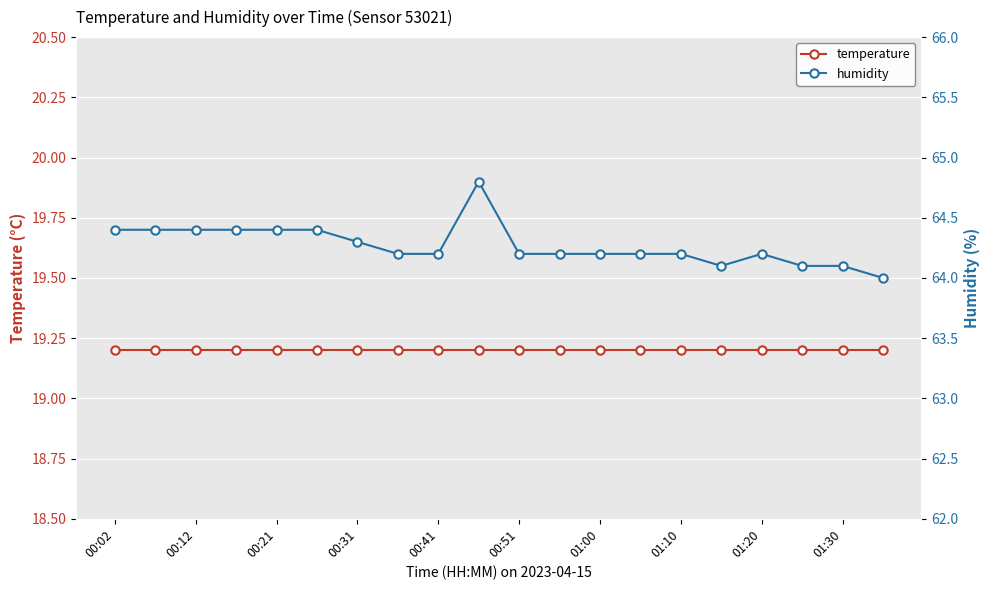

True or false: humidity and temperature intersect in this chart.

False